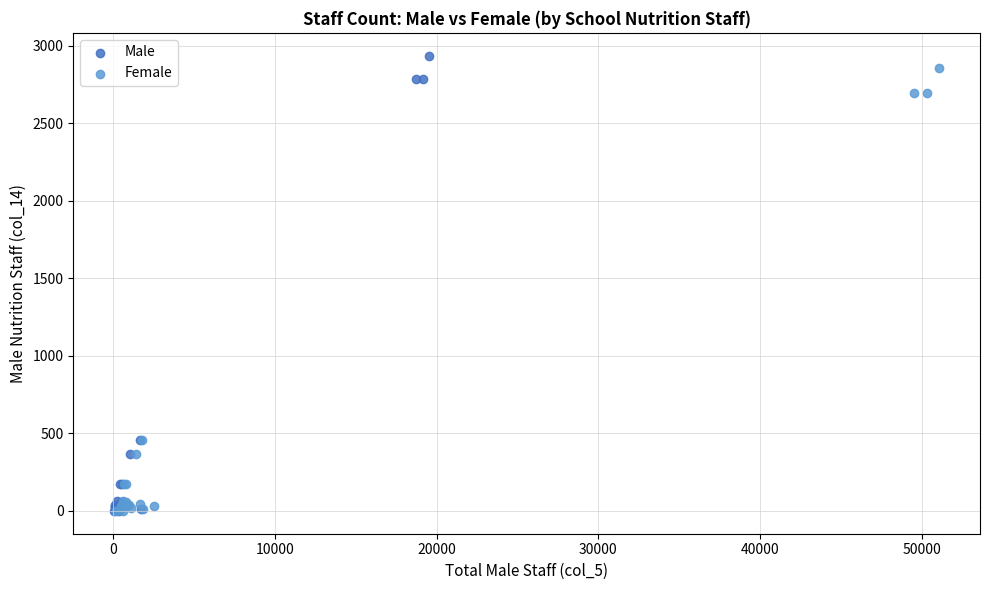

Which series reaches the maximum Y coordinate?

Male